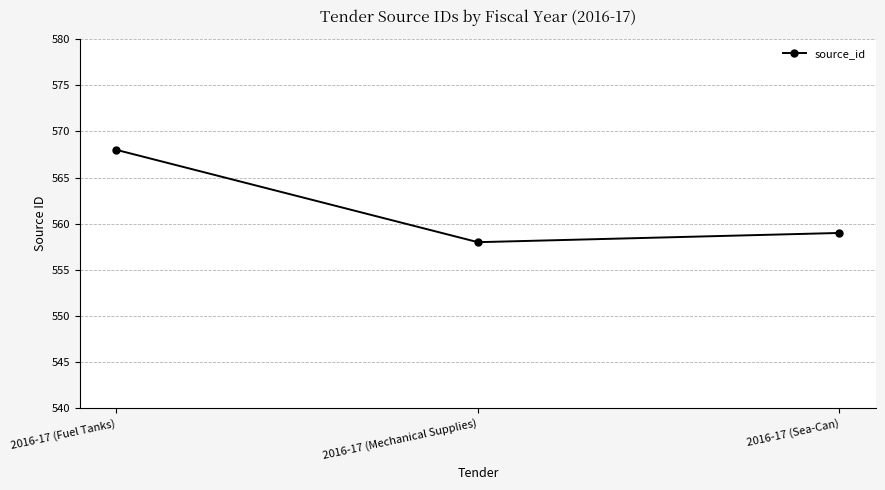

How many series are shown in this chart?

1